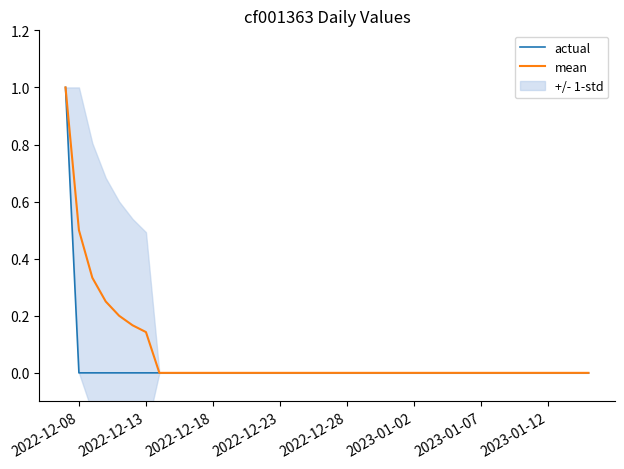

The value of actual at 2022-12-28 is 0.0. True or false?

True